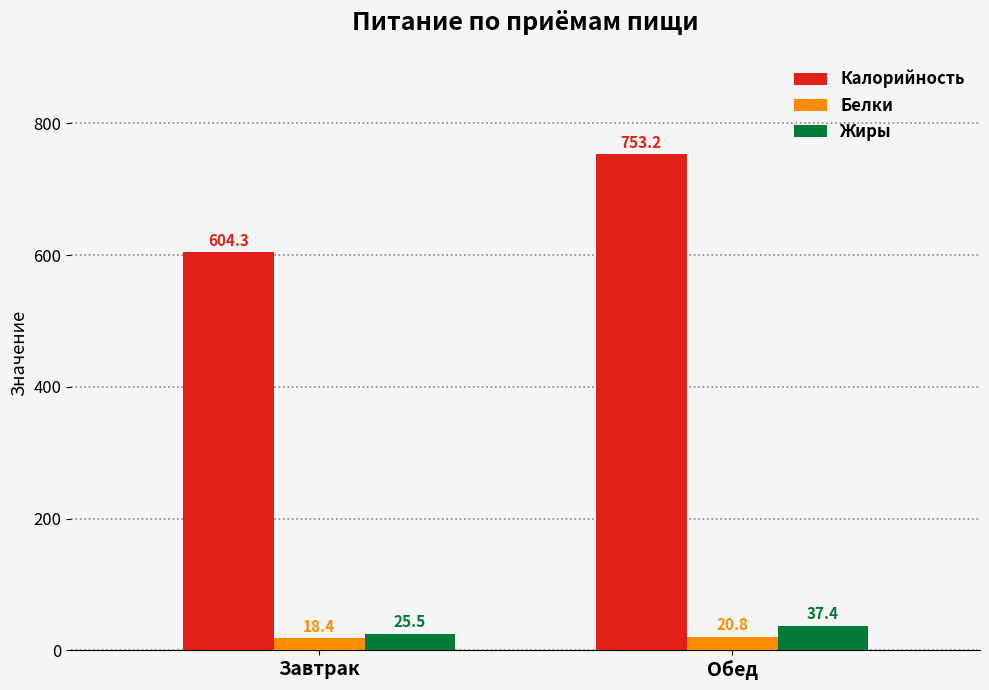

Reading left to right, what are all the values shown in this chart?

Калорийность: 604.3	753.2
Белки: 18.4	20.8
Жиры: 25.5	37.4